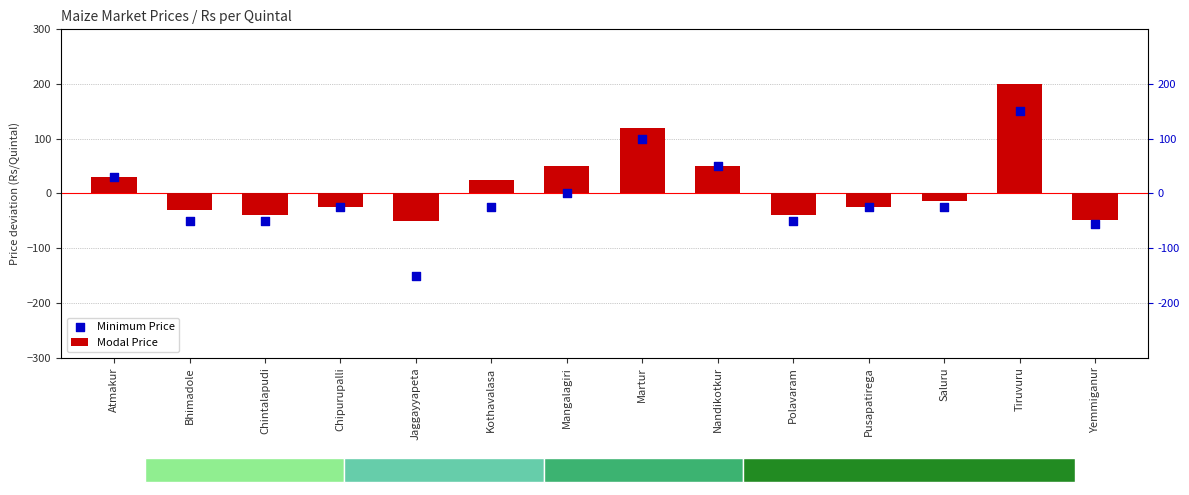

Which series has the largest total across all categories?

Modal Price